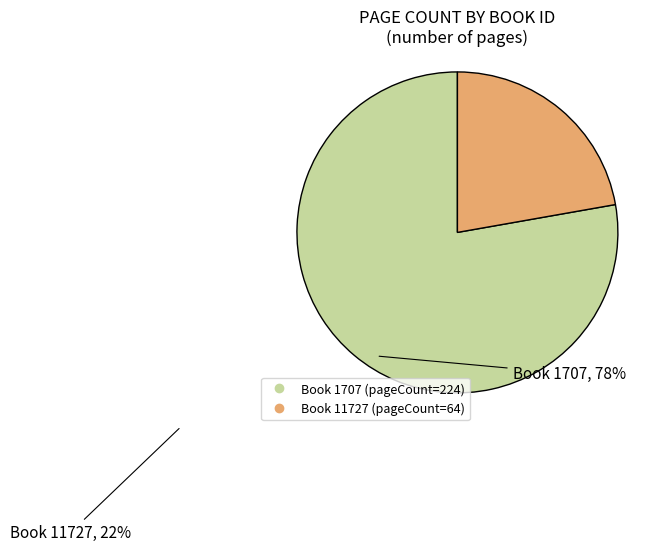

Does any single category account for the majority?

Yes